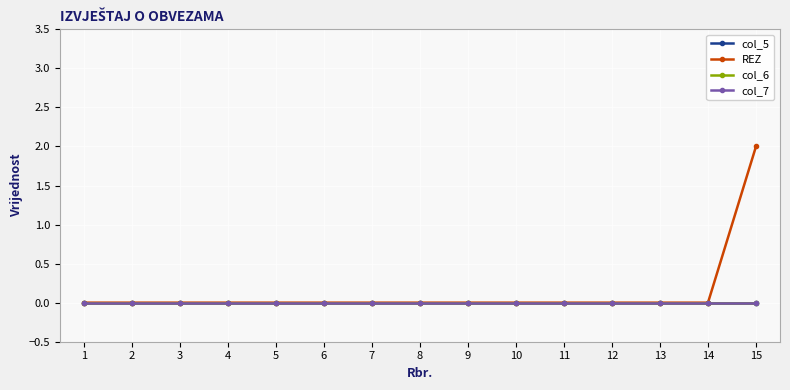

Does the chart have visible grid lines?

Yes